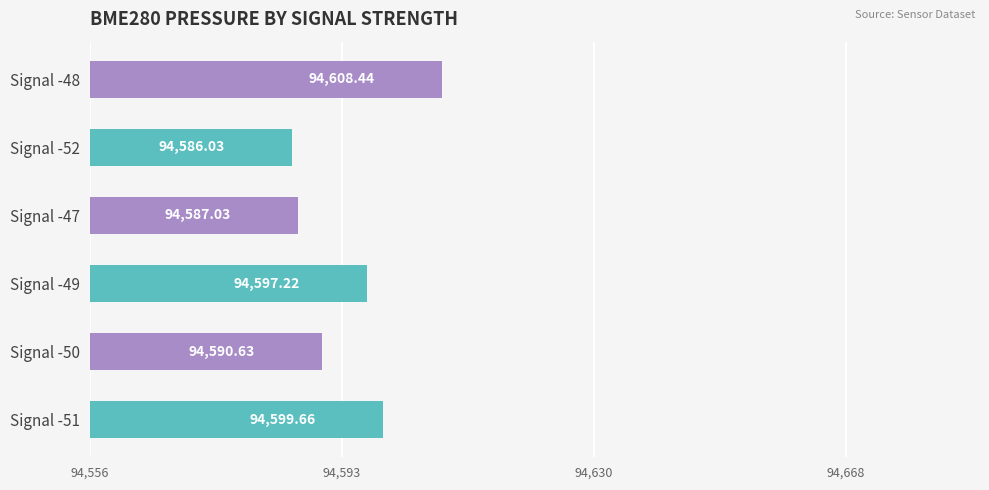

Between Signal -52 and Signal -47, which is larger?

Signal -47